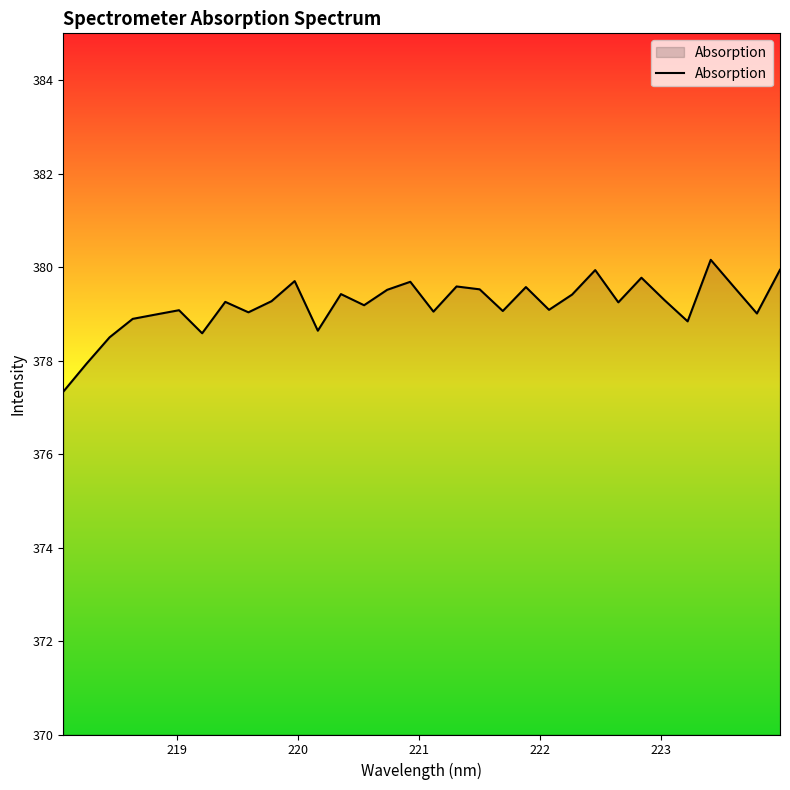

What is the smallest value displayed?

377.3